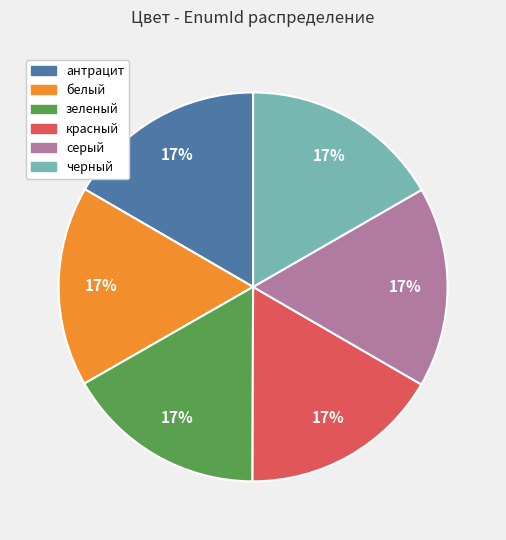

Is there a majority slice in this chart?

No